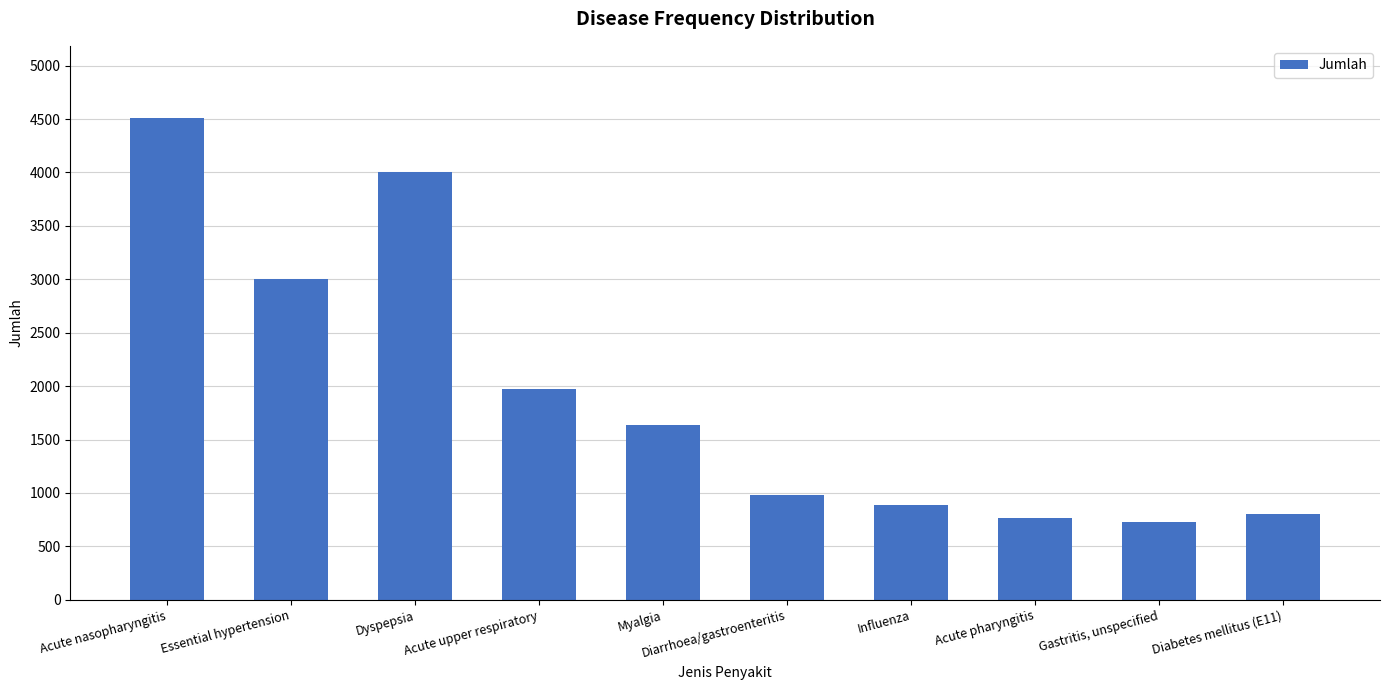

Reading right to left, list all the values displayed in this chart.

Diabetes mellitus (E11)=801	Gastritis, unspecified=727	Acute pharyngitis=770	Influenza=887	Diarrhoea/gastroenteritis=977	Myalgia=1632	Acute upper respiratory=1969	Dyspepsia=4008	Essential hypertension=3005	Acute nasopharyngitis=4509